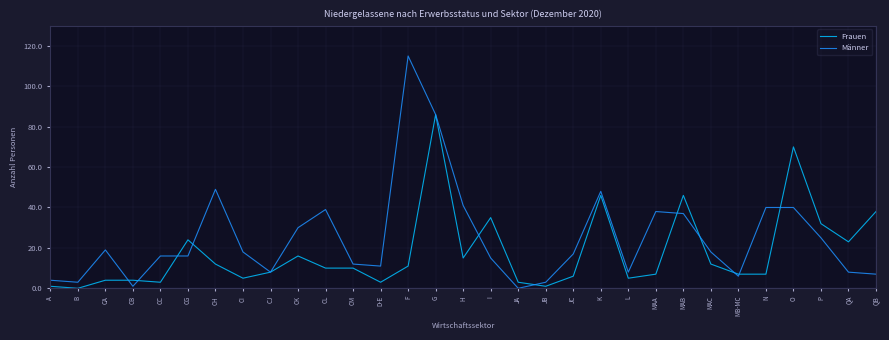

Is the value of Männer at N greater than the value of Frauen at H?

Yes